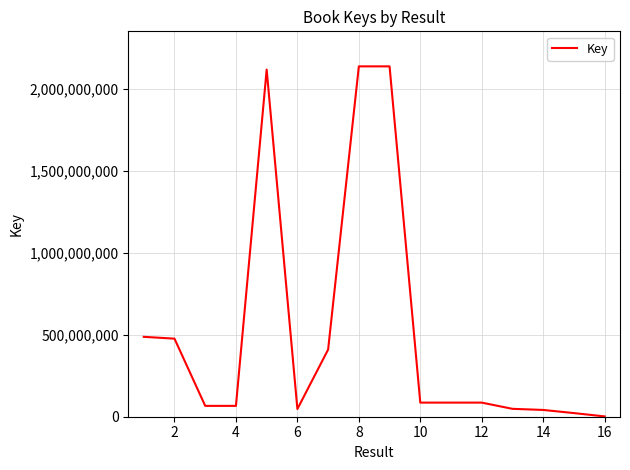

How many values are below 86091090?

8